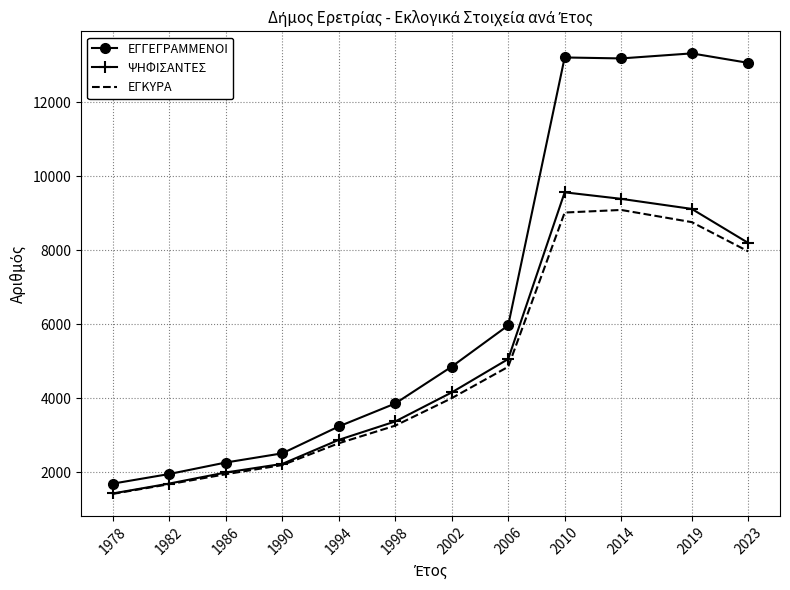

What is the difference between the ΨΗΦΙΣΑΝΤΕΣ values at 2002 and 2014?

5228